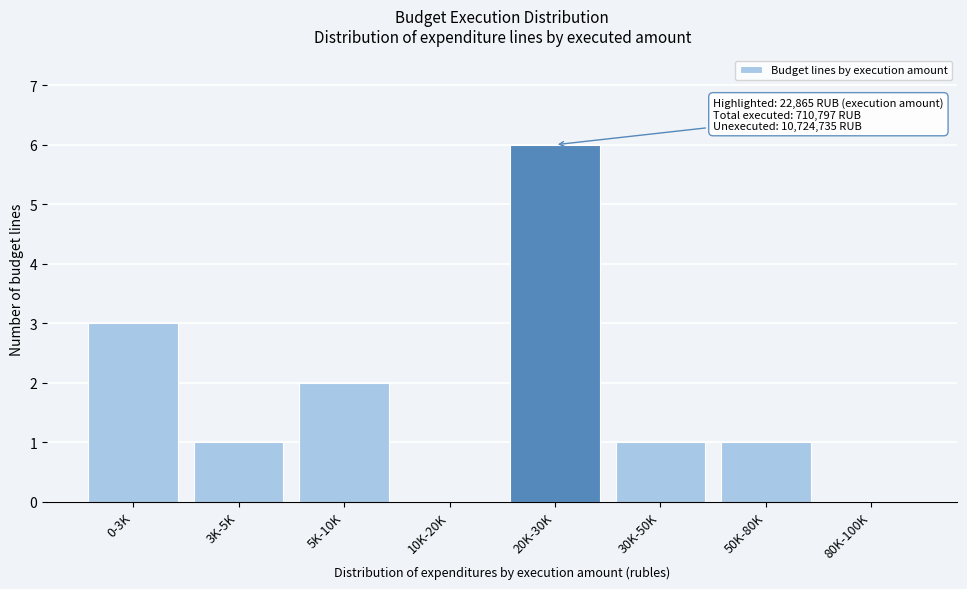

Reading right to left, list all the values displayed in this chart.

80K-100K=0	50K-80K=1	30K-50K=1	20K-30K=6	10K-20K=0	5K-10K=2	3K-5K=1	0-3K=3